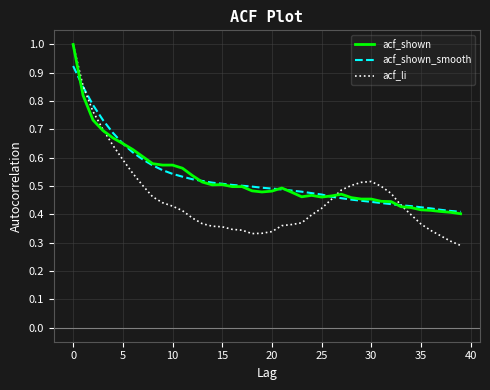

At how many categories does at least one series exceed 0?

40